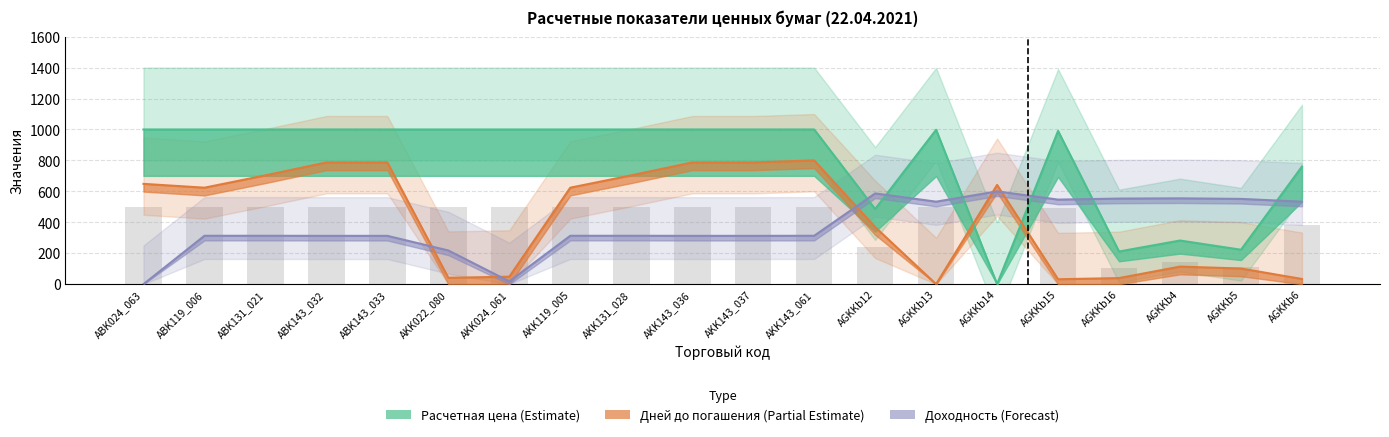

Which series changed the most between AKK143_037 and AGKKb5?

Расчетная цена